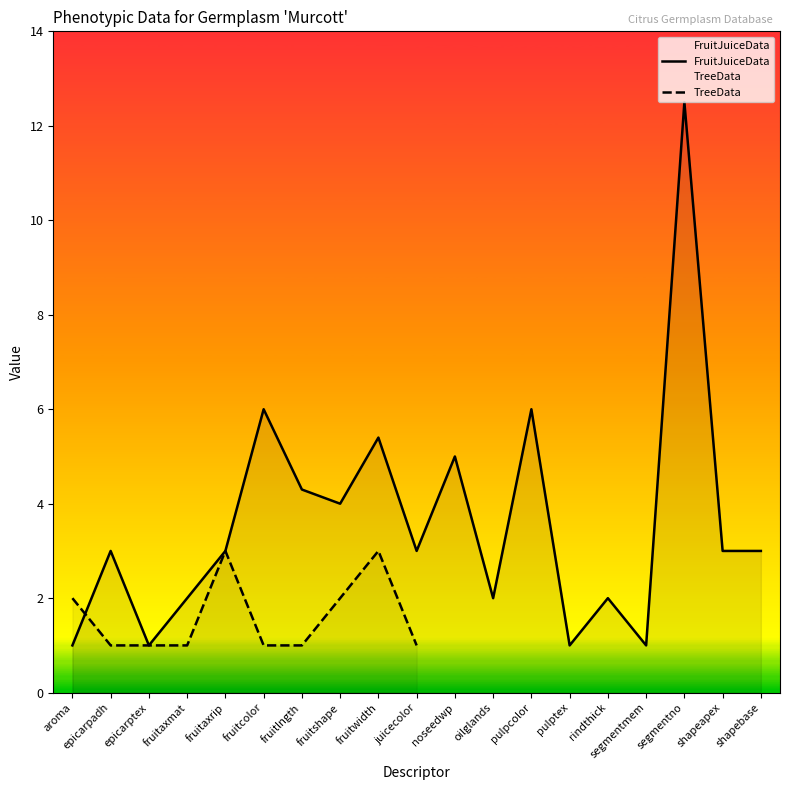

Is the value of FruitJuiceData at pulptex greater than the value of TreeData at fruitshape?

No